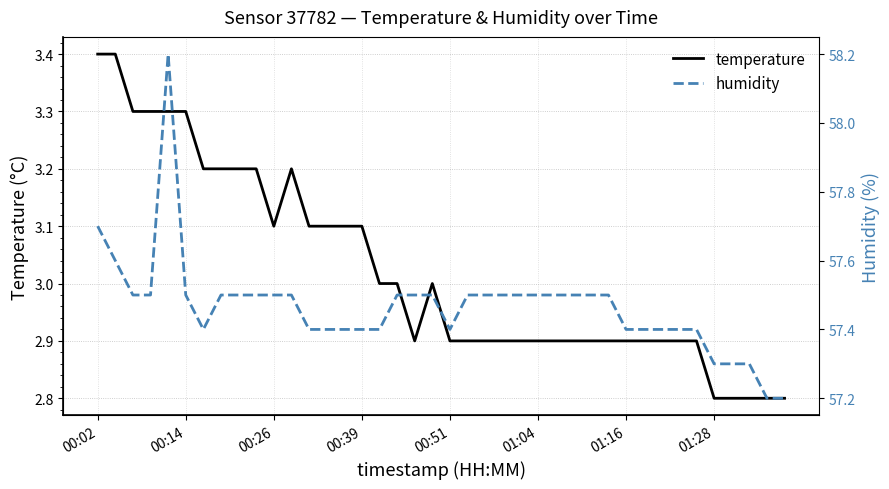

True or false: humidity and temperature intersect in this chart.

False